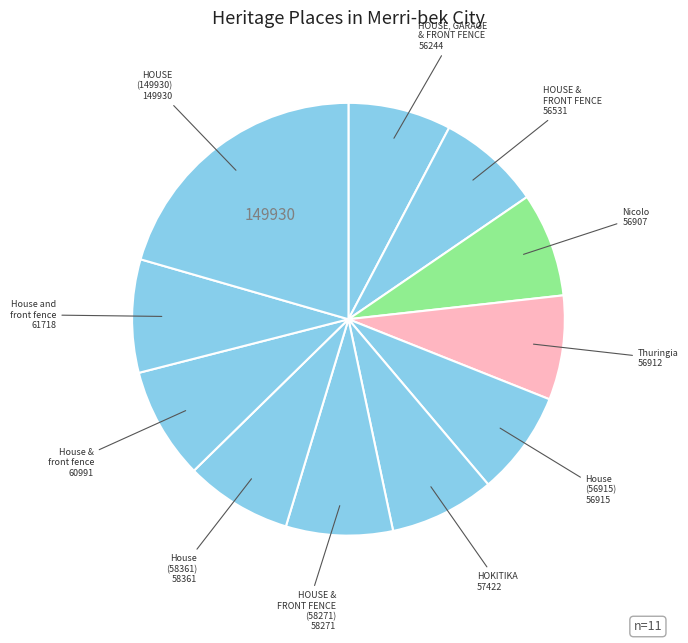

Does any single category account for the majority?

No